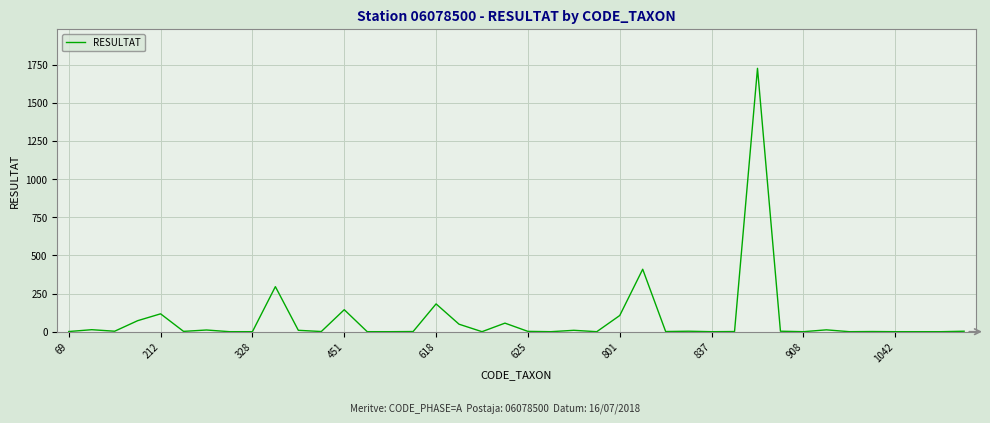

What is the maximum value shown in the chart?

1725